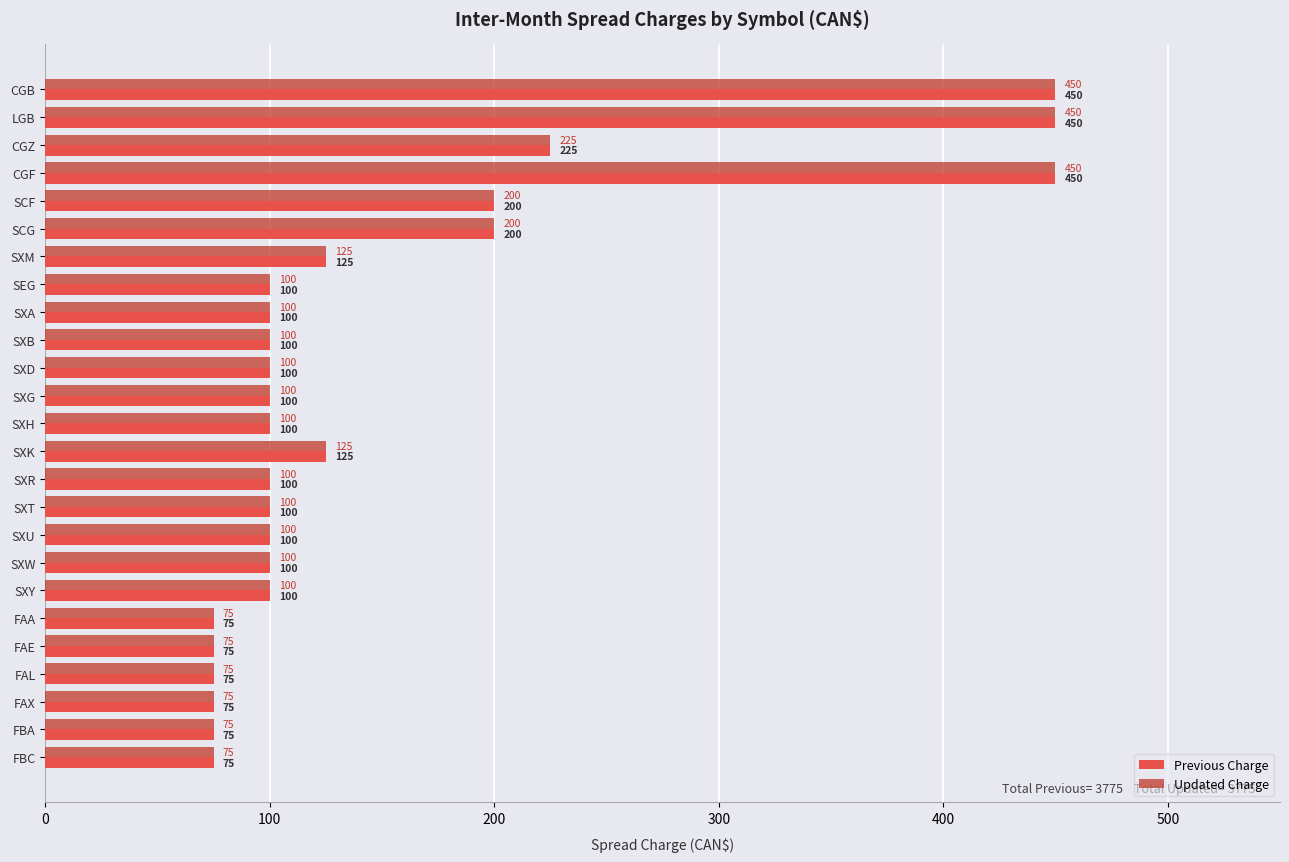

What is the highest value of the Updated Charge series?

450